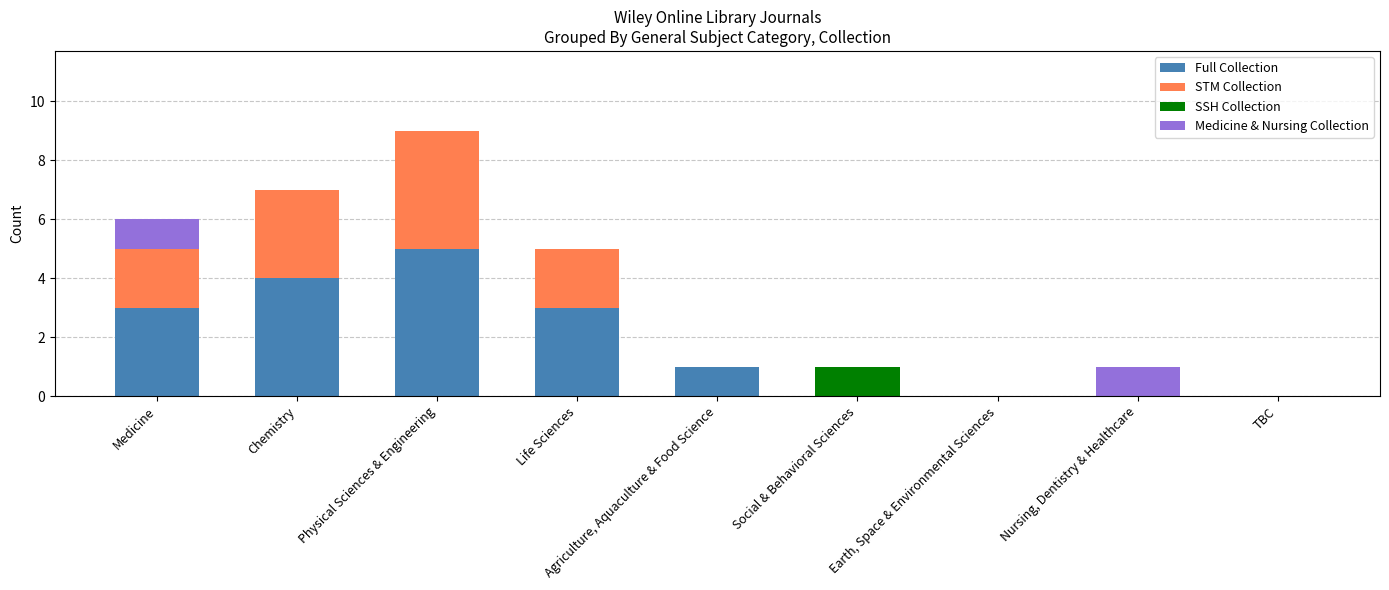

What are all the series names shown in the legend?

Full Collection, STM Collection, SSH Collection, Medicine & Nursing Collection